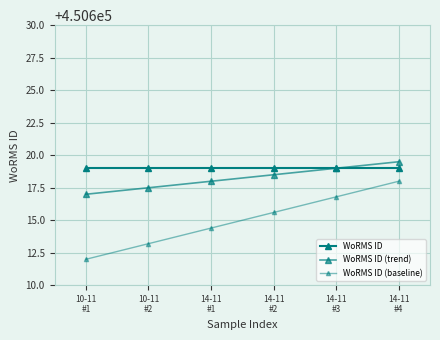

At which label is WoRMS ID (trend) closest to 450618?

14-11
#1